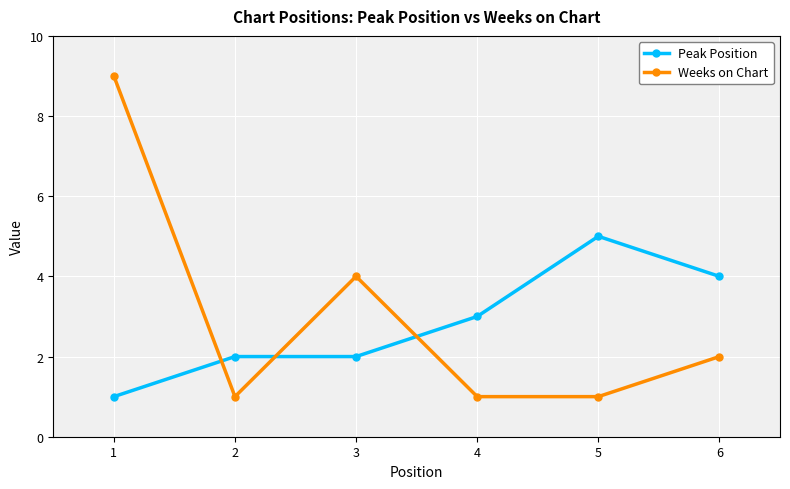

Rank the series by their maximum value, from lowest to highest.

Peak Position, Weeks on Chart